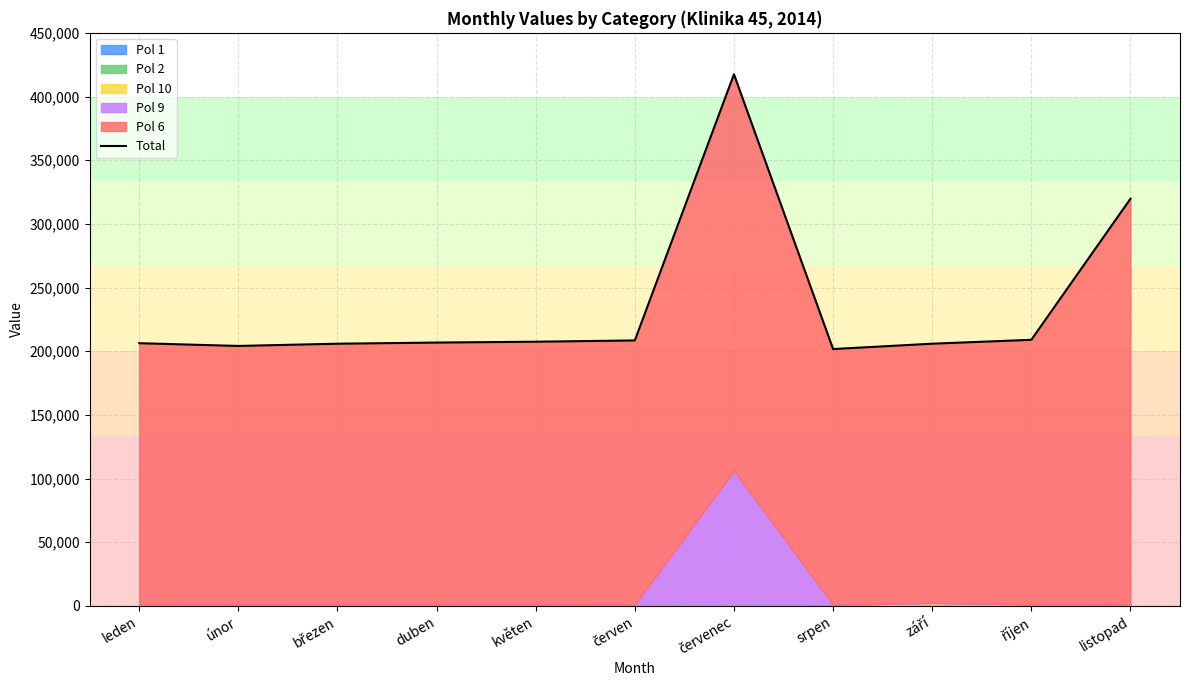

Rank the categories by value from lowest to highest.

srpen, únor, březen, září, leden, duben, květen, červen, říjen, listopad, červenec